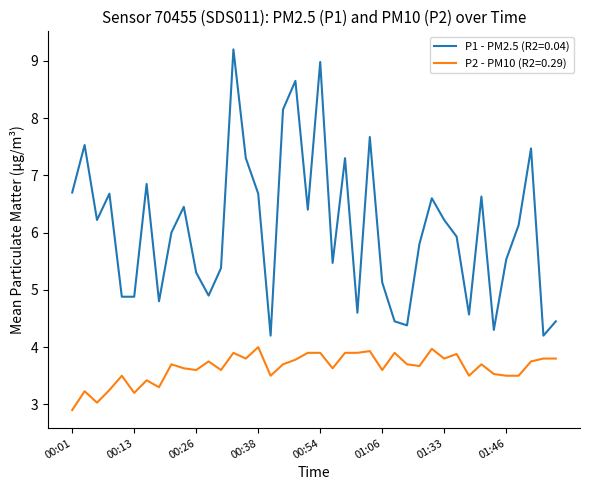

True or false: P2 - PM10 (R2=0.29) and P1 - PM2.5 (R2=0.04) intersect in this chart.

False